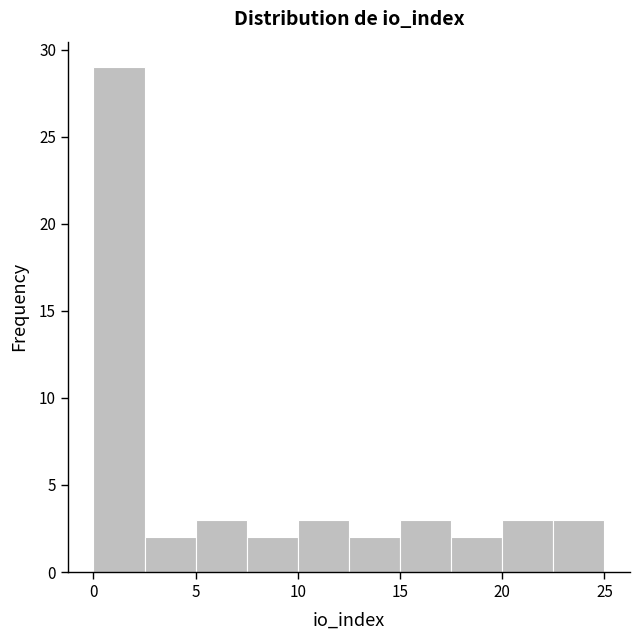

Reading left to right, transcribe this chart: for each bar, give the range it covers on the x-axis and its height. The values are not printed on the chart, so give them approximately, as read against the axis.

0.0 to 2.5: 29
2.5 to 5.0: 2
5.0 to 7.5: 3
7.5 to 10.0: 2
10.0 to 12.5: 3
12.5 to 15.0: 2
15.0 to 17.5: 3
17.5 to 20.0: 2
20.0 to 22.5: 3
22.5 to 25.0: 3